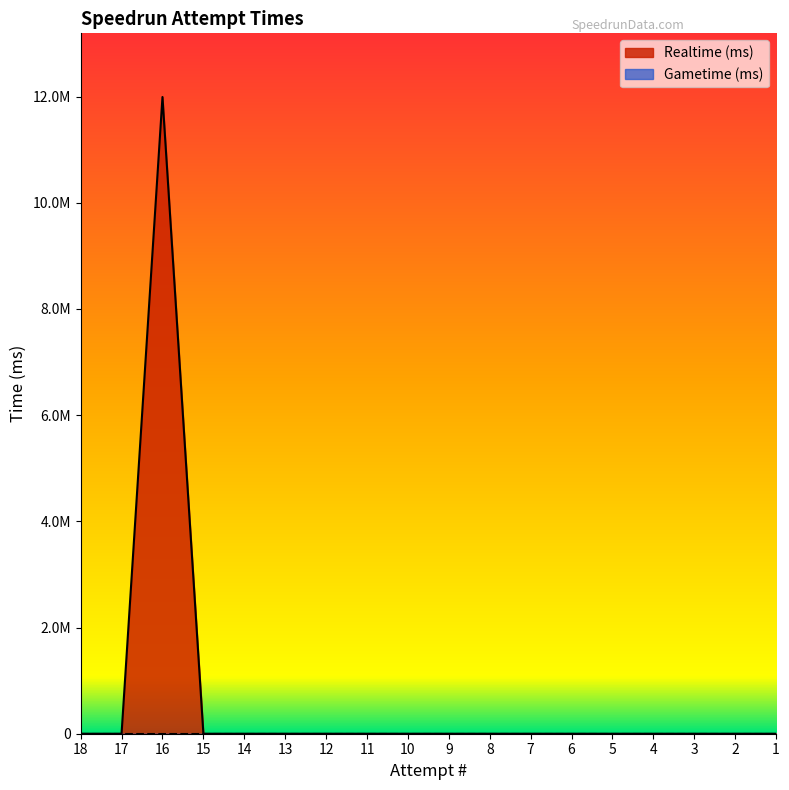

What is the approximate value at 16?

11991934